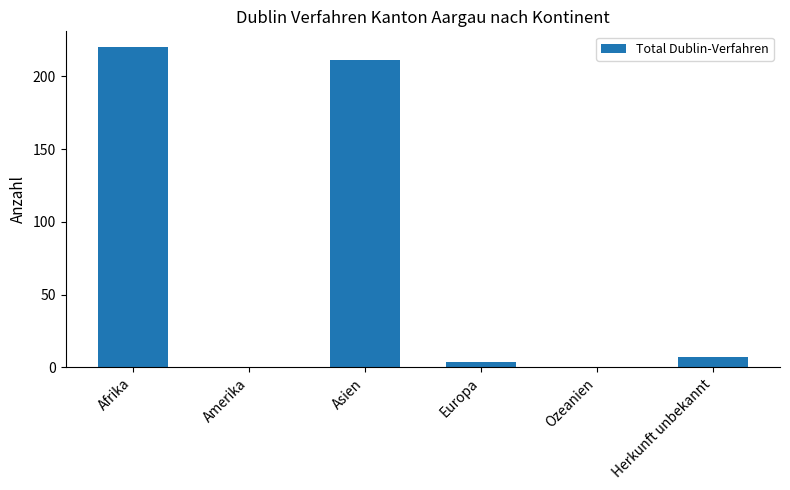

True or false: the data shows 96 at Afrika.

False